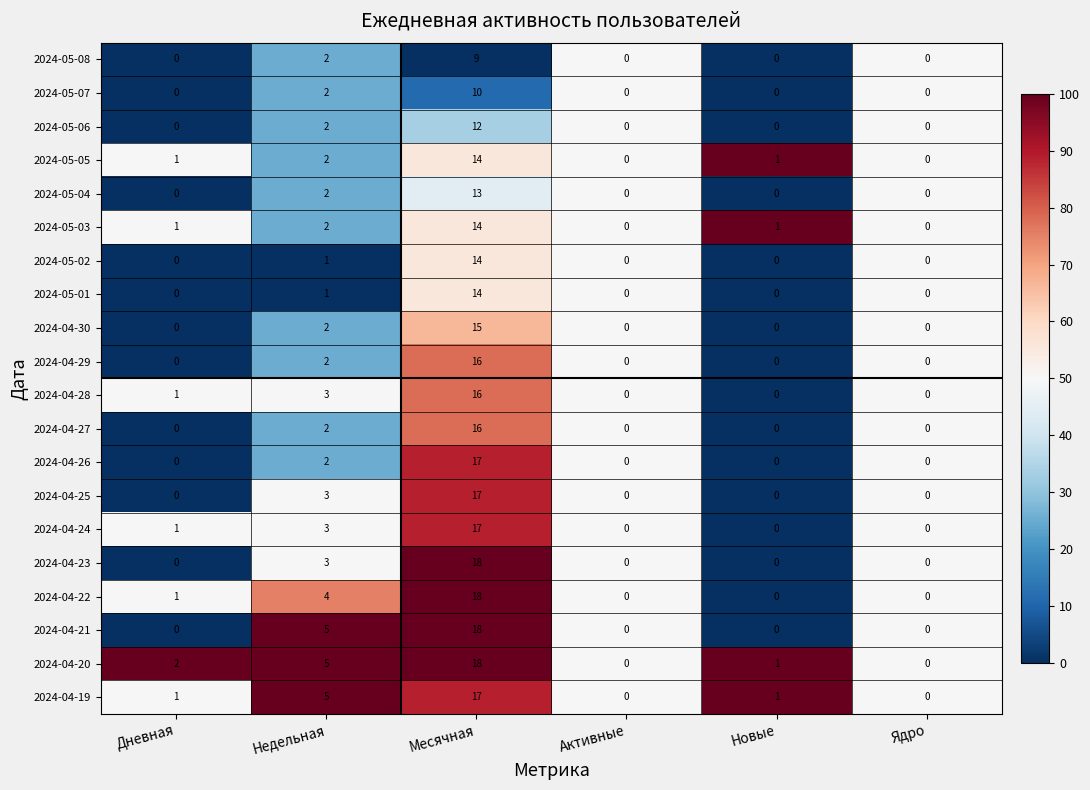

What is the highest value of the 2024-04-23 series?

18